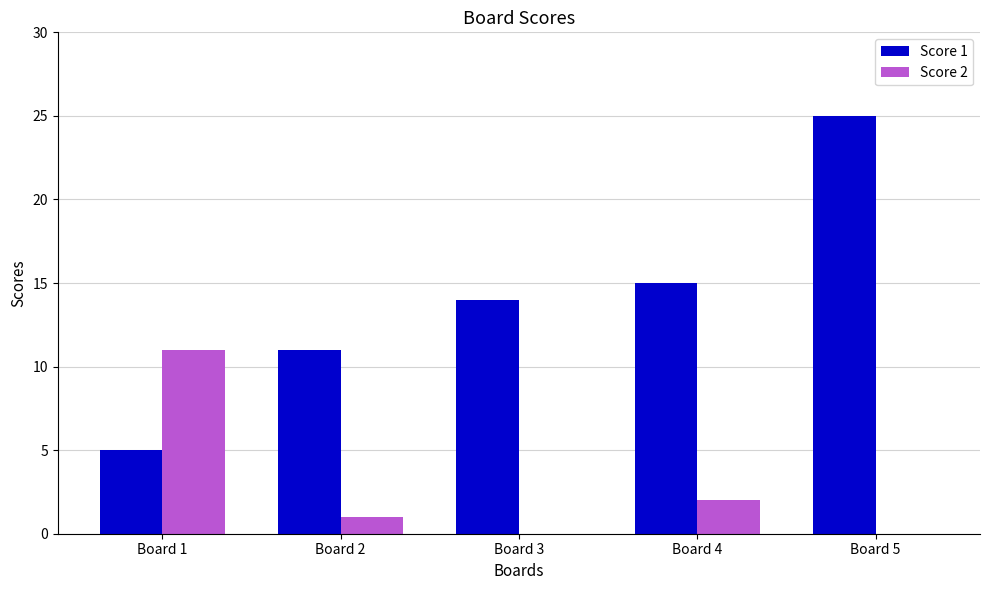

At which category is the sum across all series the highest?

Board 5